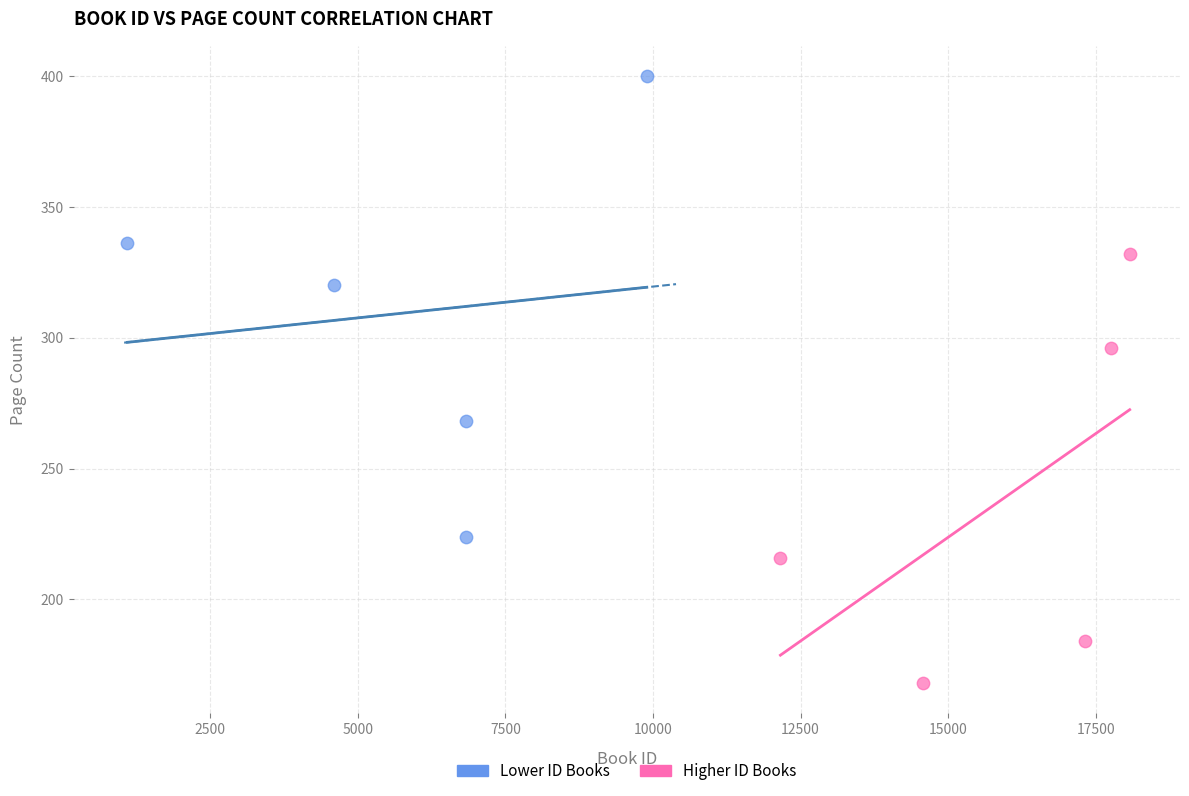

Which series reaches the minimum Y coordinate?

Higher ID Books